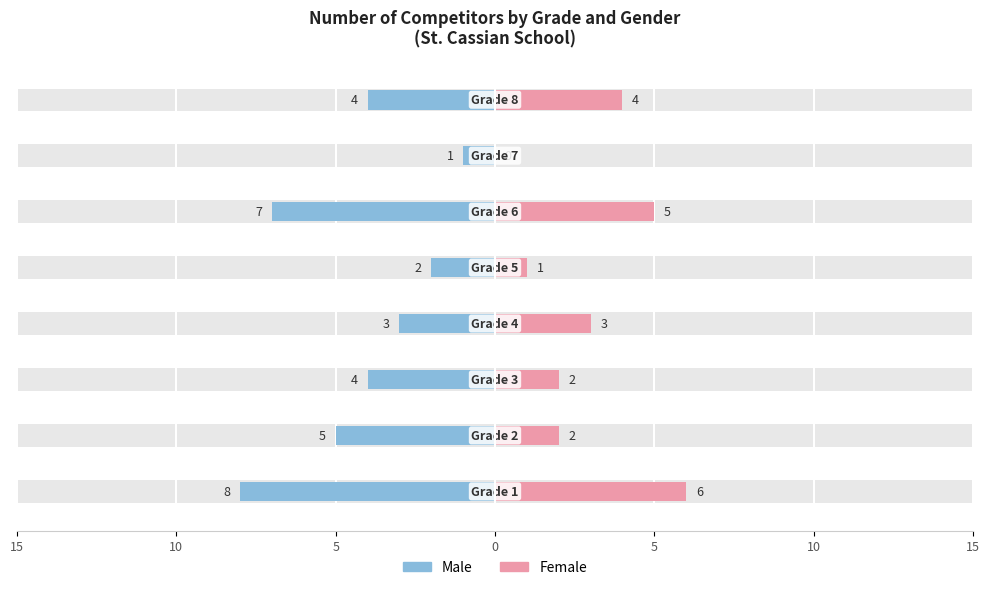

The value of Female at 10 is 8. True or false?

False